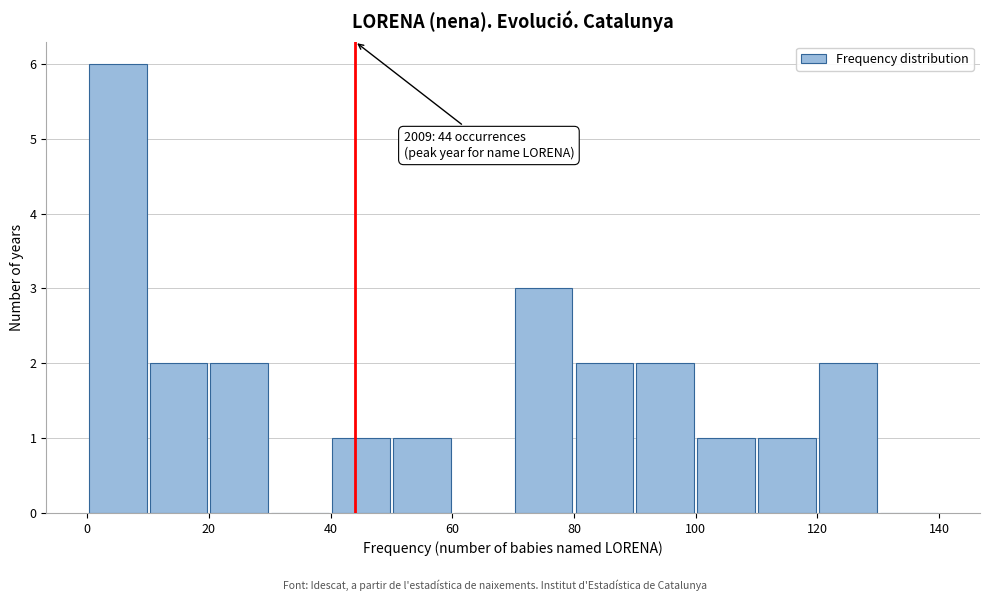

Which range on the x-axis has the tallest bar?

0 to 10